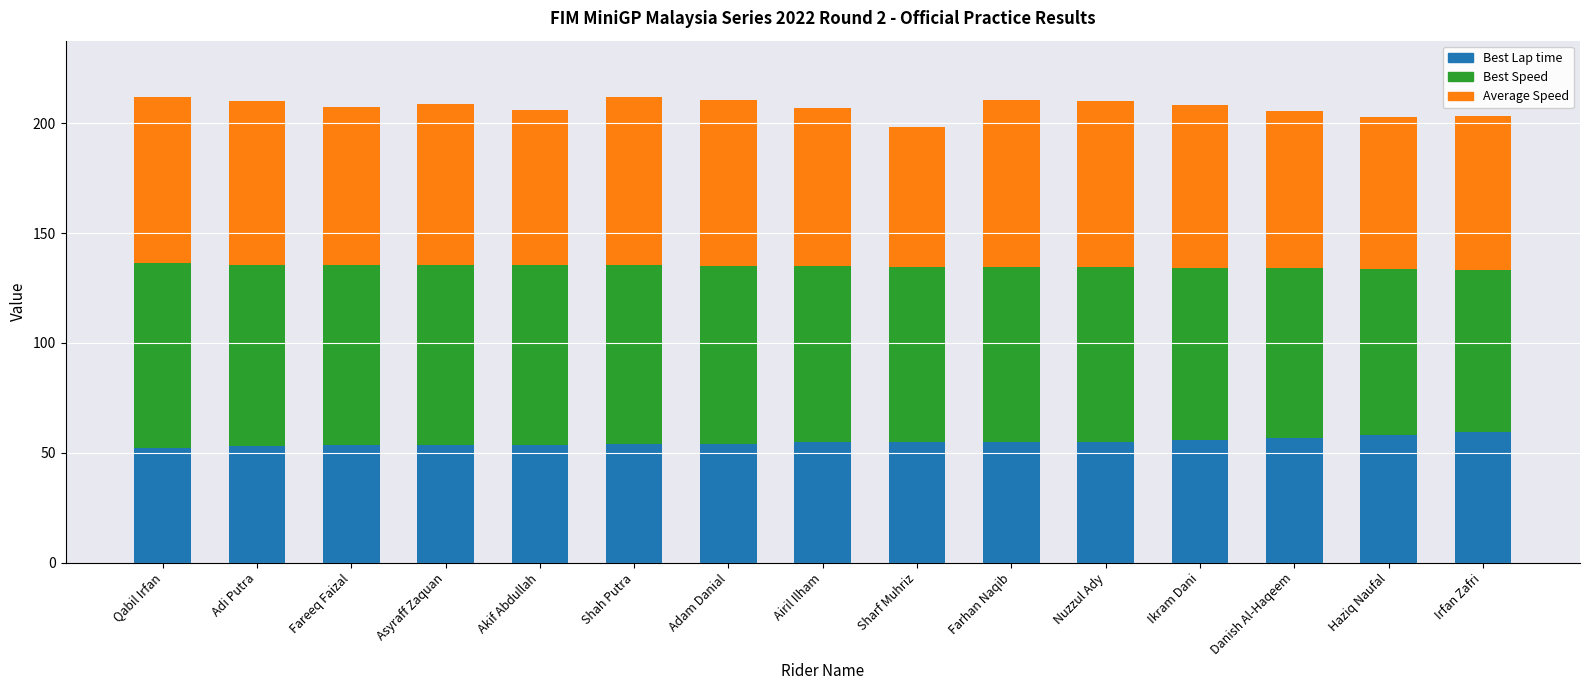

What is the lowest value of the Best Lap time series?

52.0